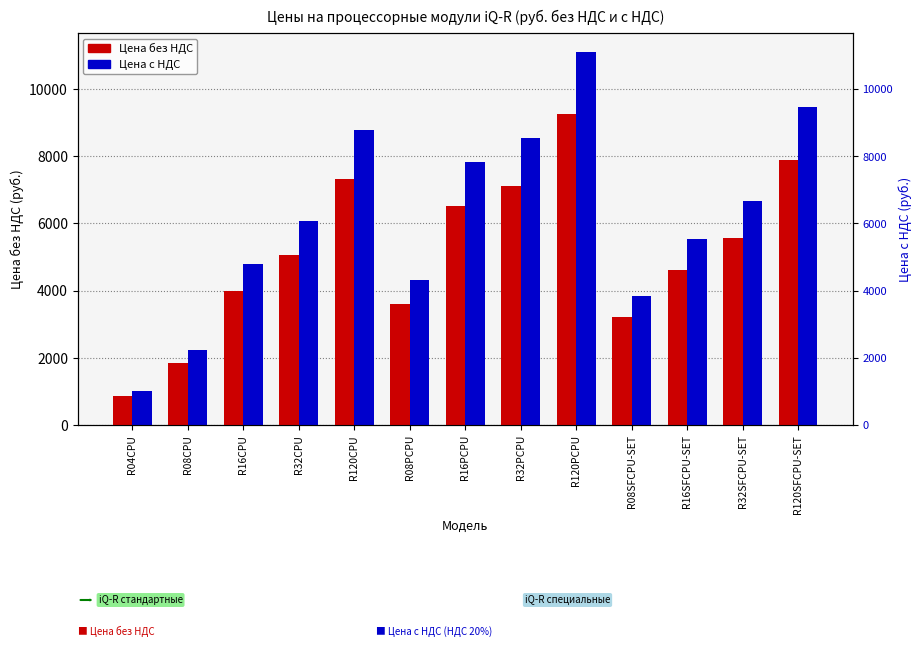

What is the approximate value of Цена без НДС at R120CPU?

7310.0